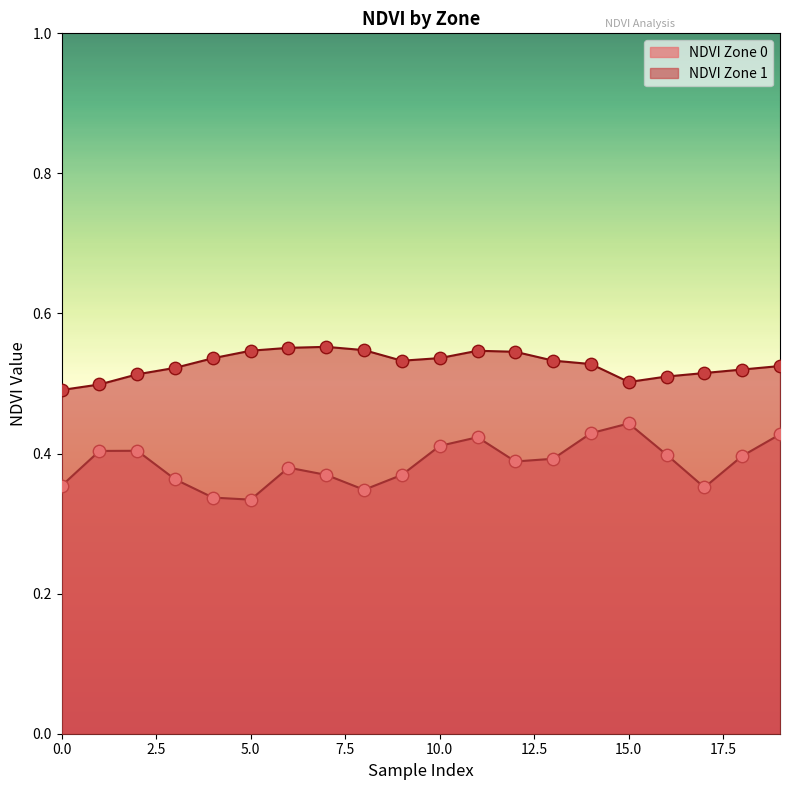

Which series has the widest spread of Y values?

NDVI Zone 0